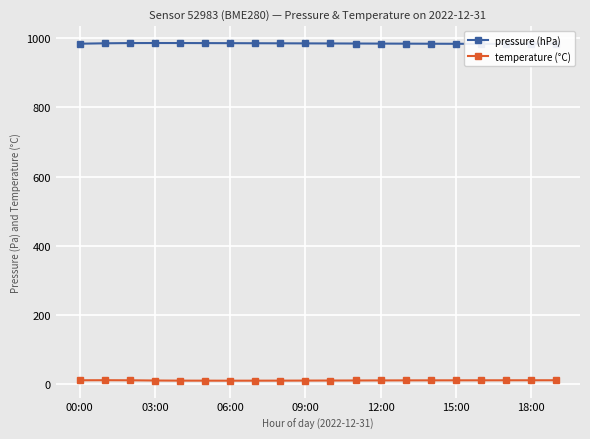

Reading left to right, what are all the values shown in this chart?

pressure (hPa): 984.8	985.9	986.6	986.7	986.7	986.5	986.3	986.1	985.9	985.7	985.5	985.3	985.1	984.9	984.7	984.5	984.3	984.4	984.6	984.8
temperature (°C): 9.8	10.0	9.8	9.1	8.8	8.7	8.7	8.7	8.8	8.9	9.1	9.2	9.4	9.6	9.7	9.7	9.8	9.8	9.8	9.9